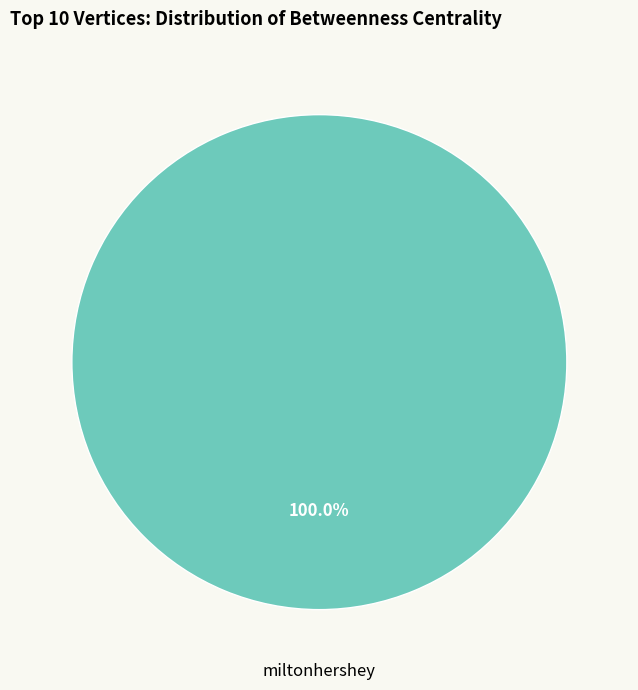

Is there any slice that represents more than half of the pie?

Yes